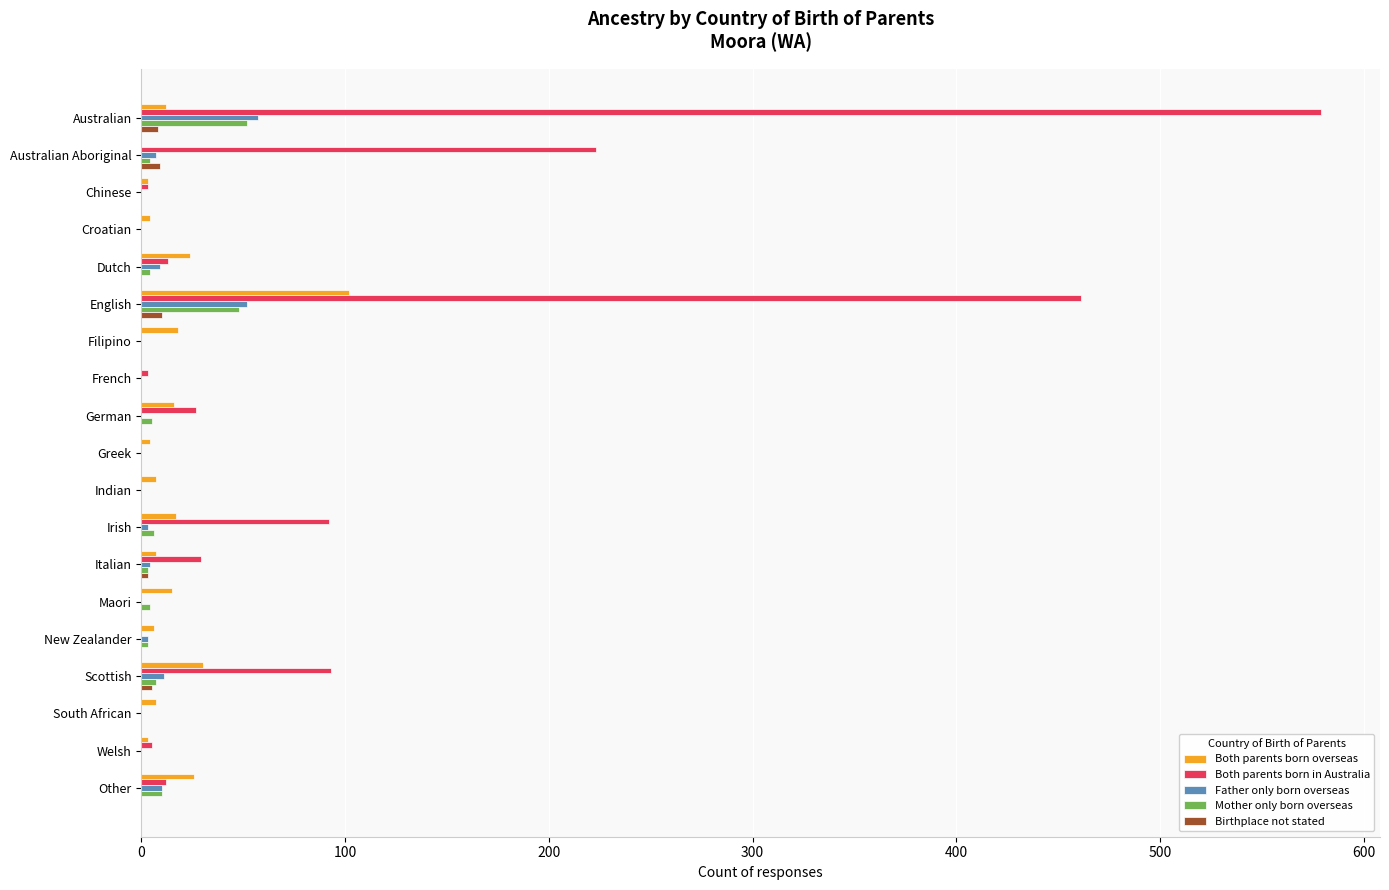

What is the sum of all Both parents born overseas values?

301